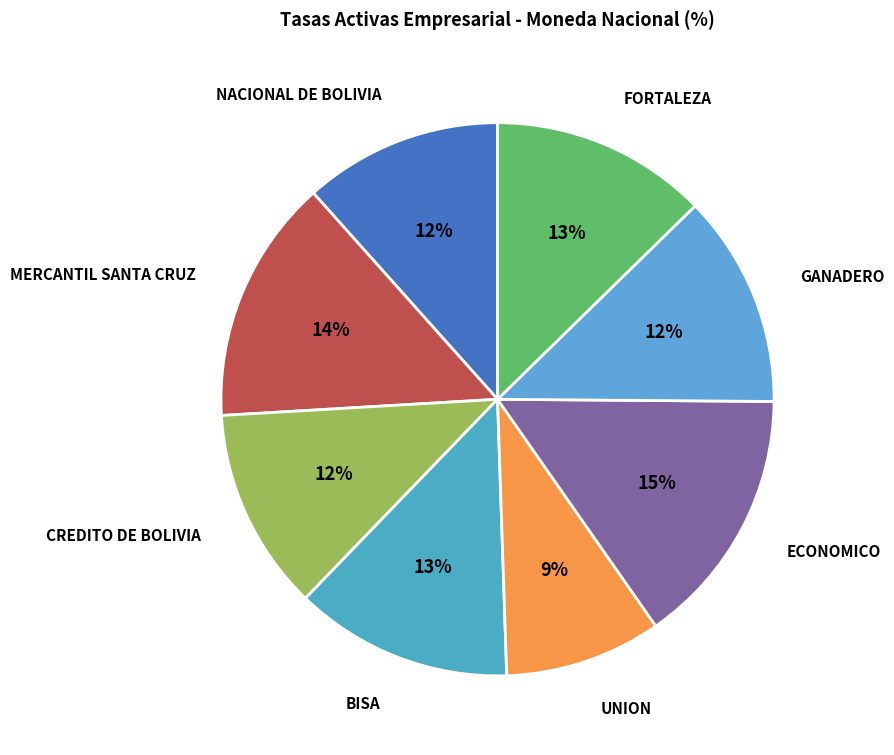

Combined, do UNION and GANADERO account for over 50%?

No